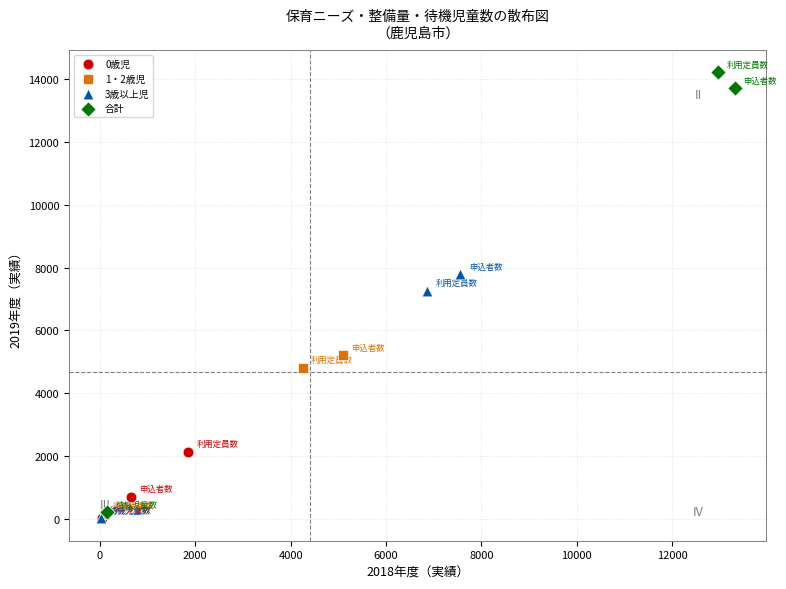

Which series has the widest spread of Y values?

合計